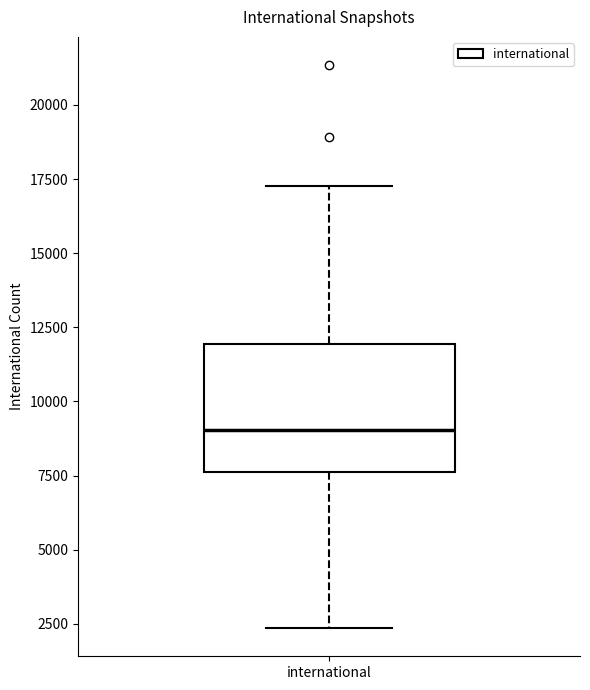

Read this box plot against the y-axis: the position of the median line, the range covered by the box, and the ends of both whiskers. The values are not printed on the chart, so give them approximately, as read against the axis.

median 9000, box 7500 to 12000, whiskers 2500 to 17500